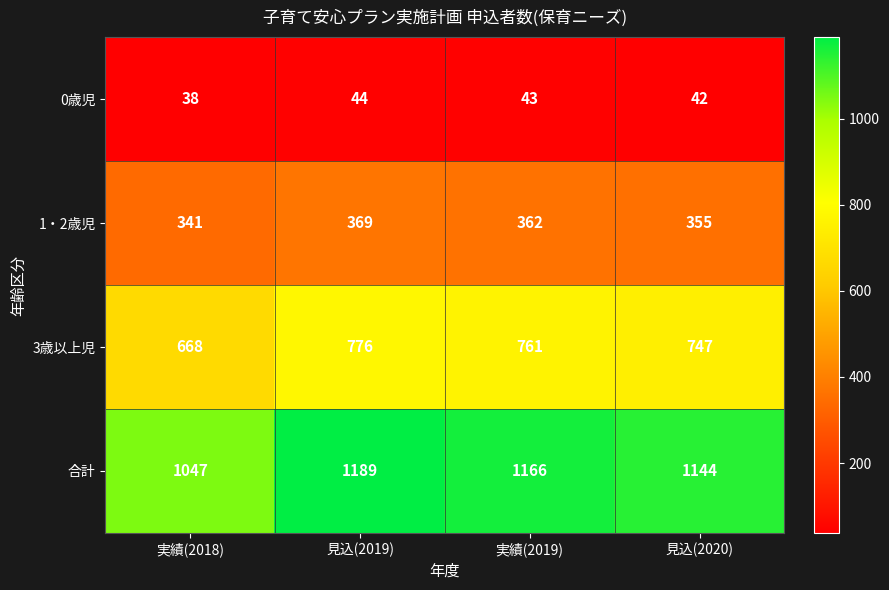

How many distinct data groups are displayed?

4